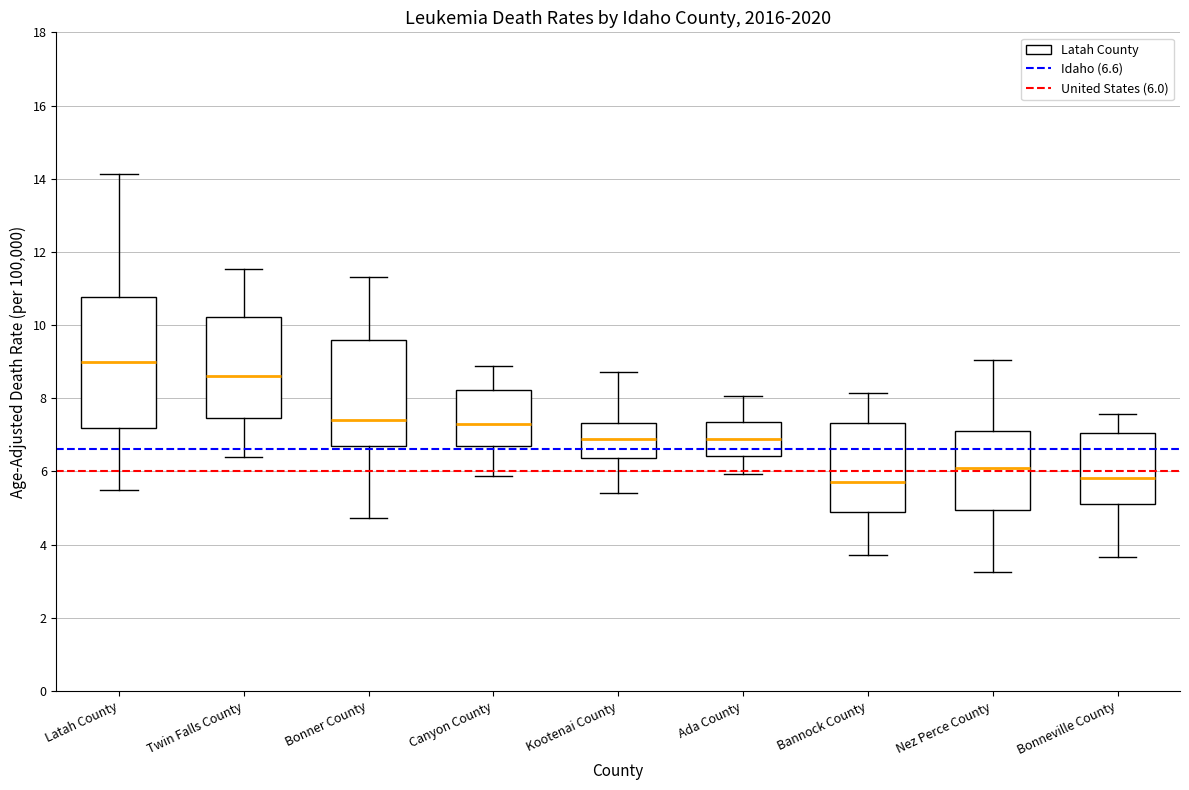

Where does the lower whisker of the box for Latah County end on the y-axis? The values are not printed on the chart, so give them approximately, as read against the axis.

5.4